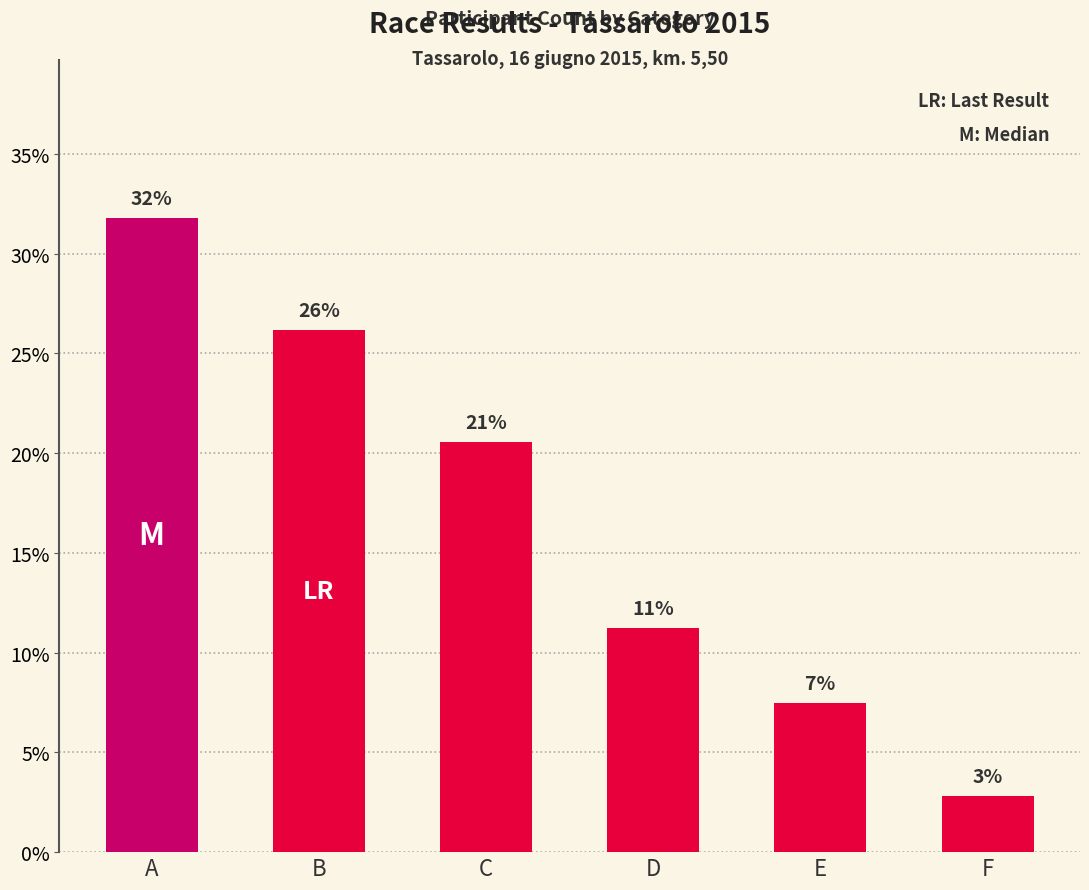

What is the average value?

16.7